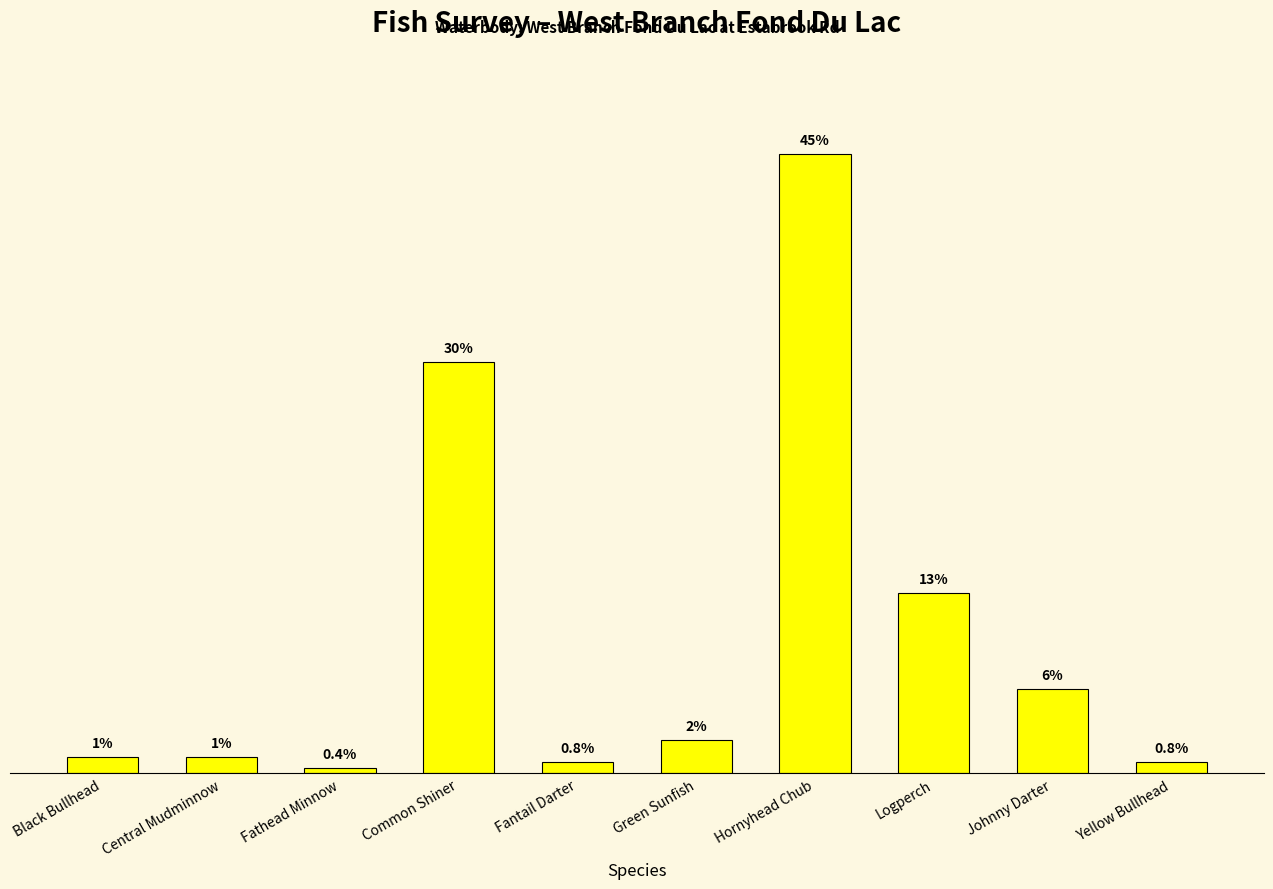

Are the bars horizontal?

No